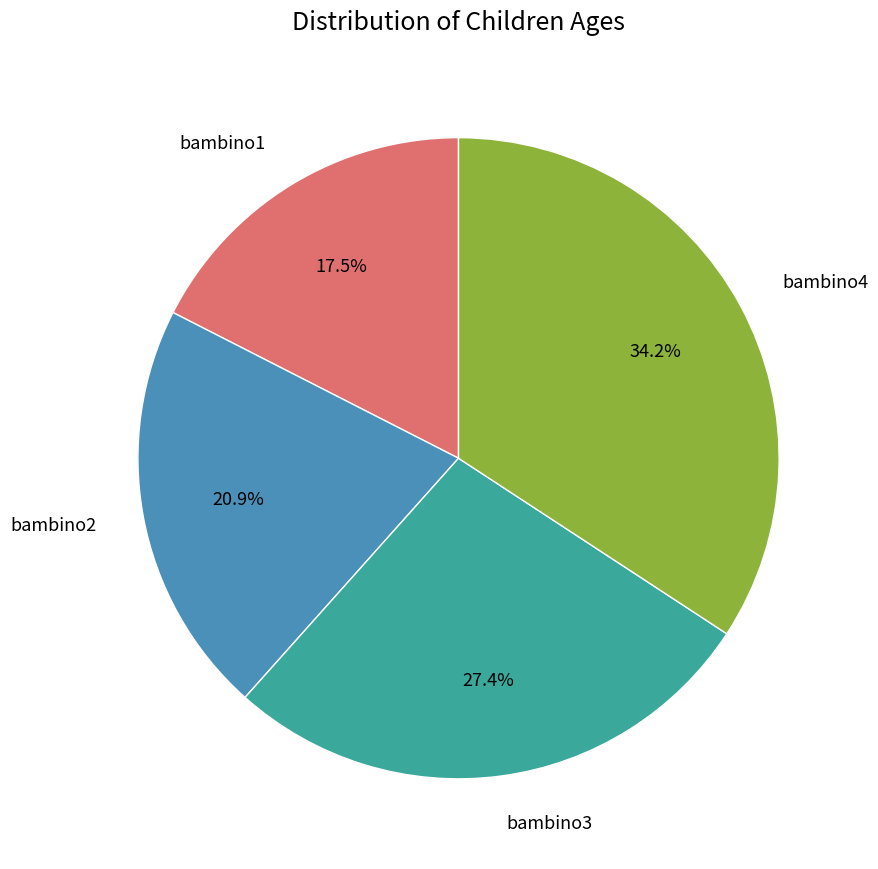

Is there a majority slice in this chart?

No